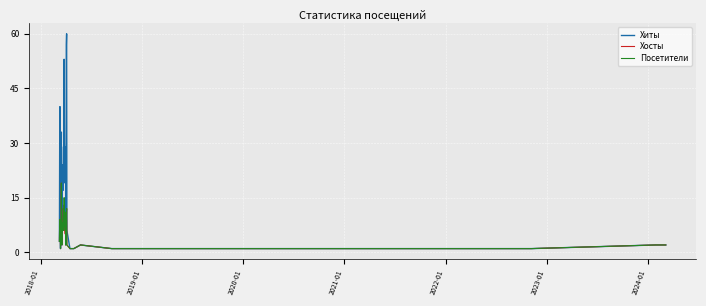

What is the maximum value for Хиты?

60